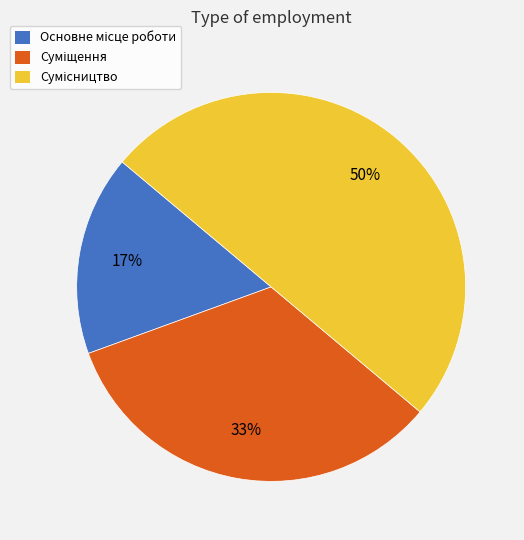

To the nearest percent, what is the difference between the largest and smallest slice percentages?

33%